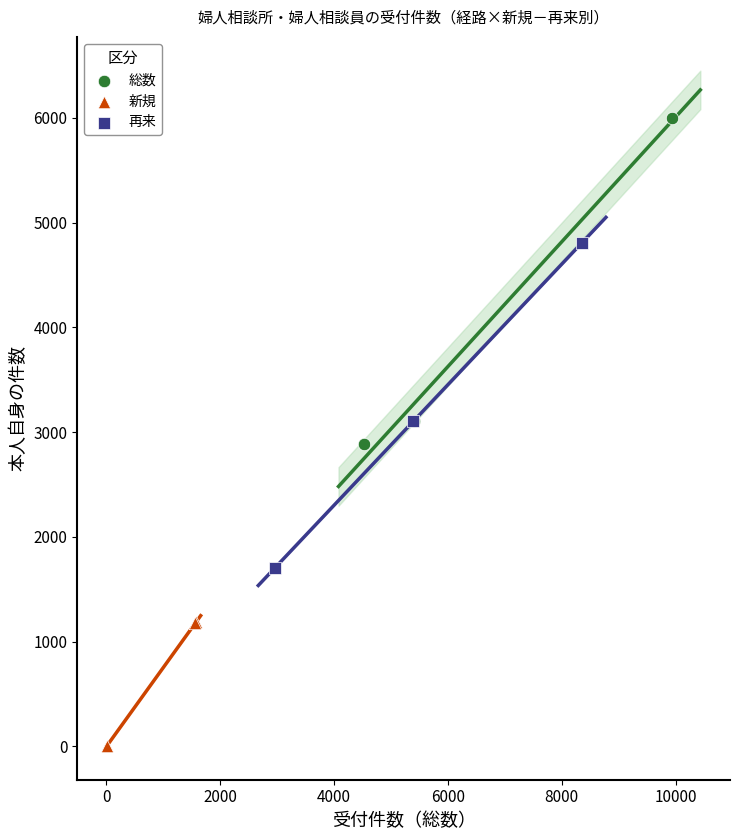

Which series has the largest Y range (max minus min)?

総数